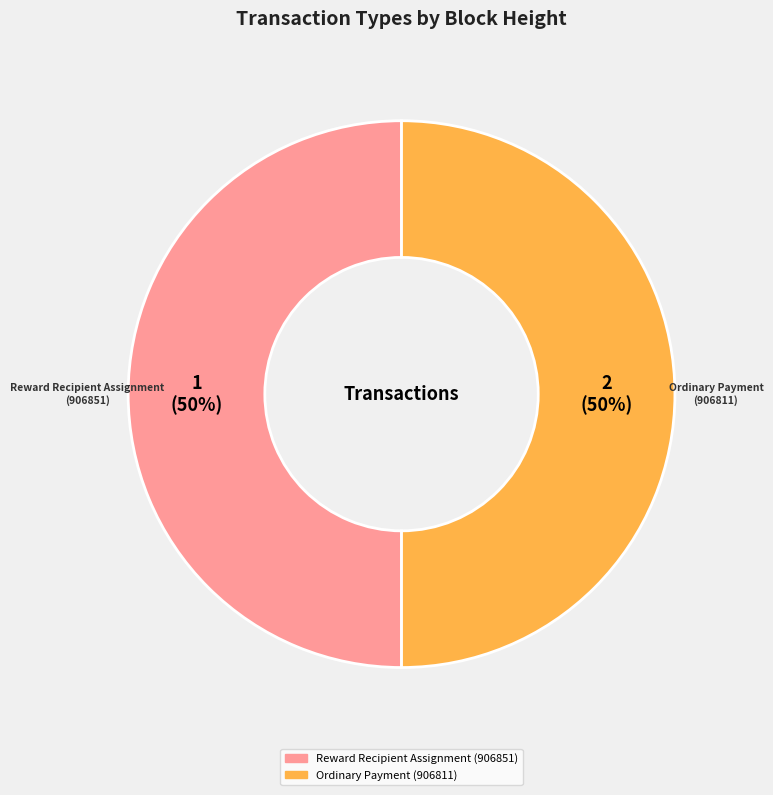

To the nearest percent, what is the average slice percentage?

50%